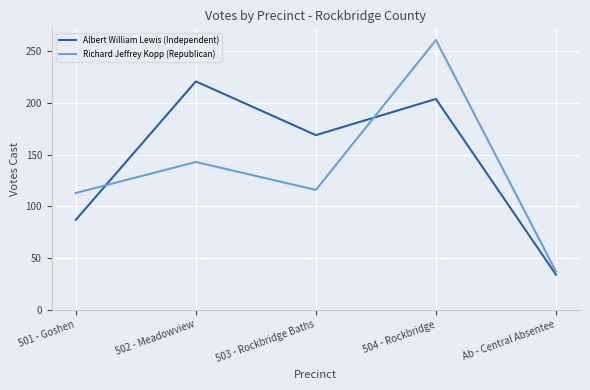

The value of Richard Jeffrey Kopp (Republican) at 502 - Meadowview is 143. True or false?

True